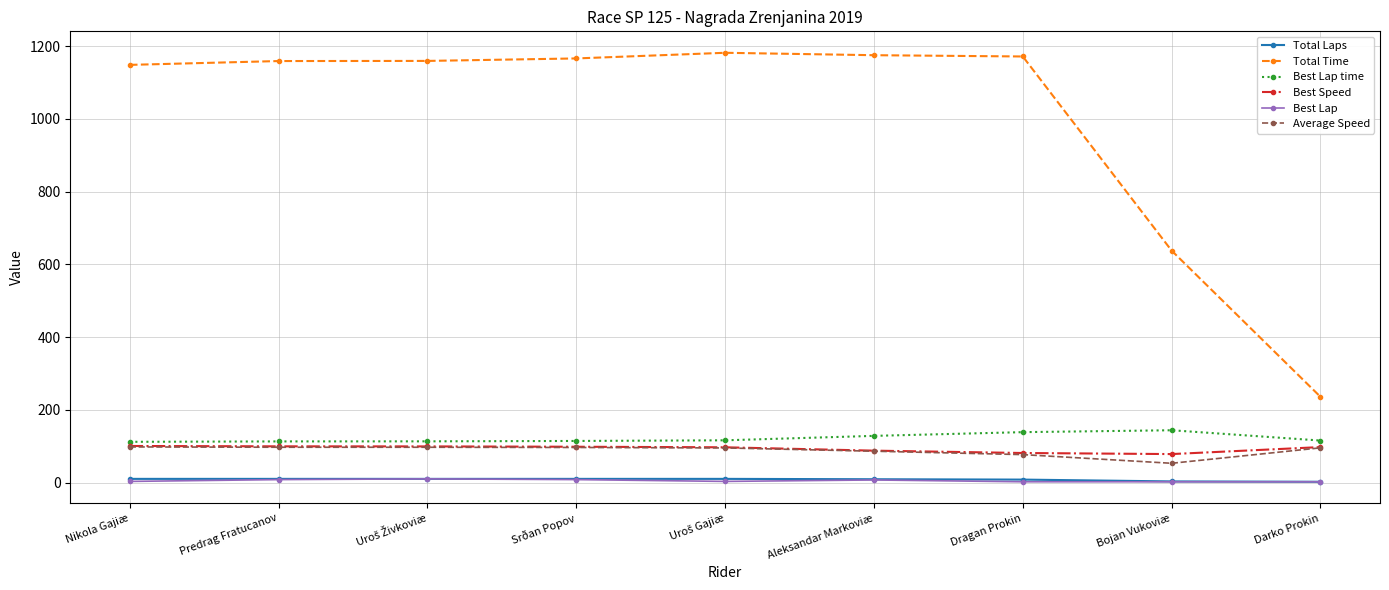

True or false: Total Time has more than 0 points higher than both neighbors.

True